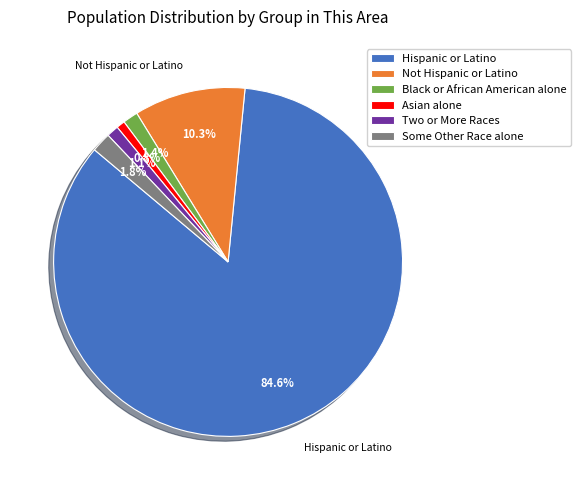

To the nearest percent, what portion does Some Other Race alone represent?

2%